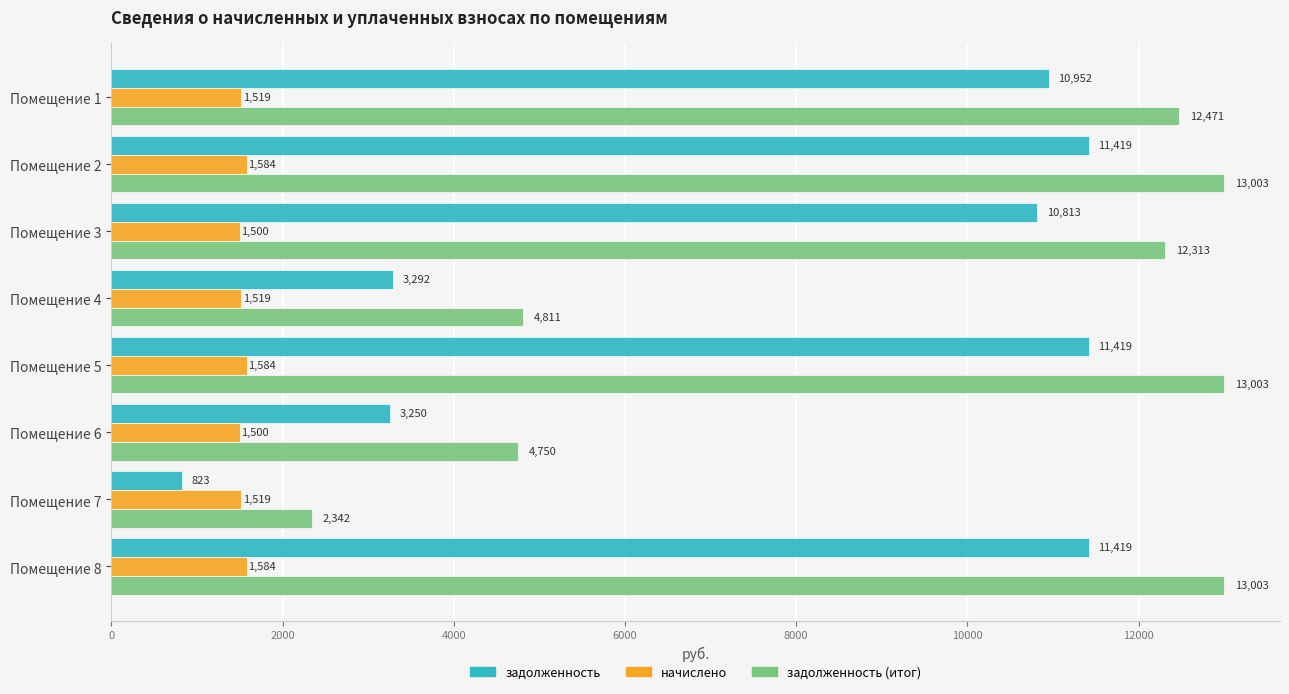

What is the difference between the maximum and minimum values in the задолженность series?

10595.8